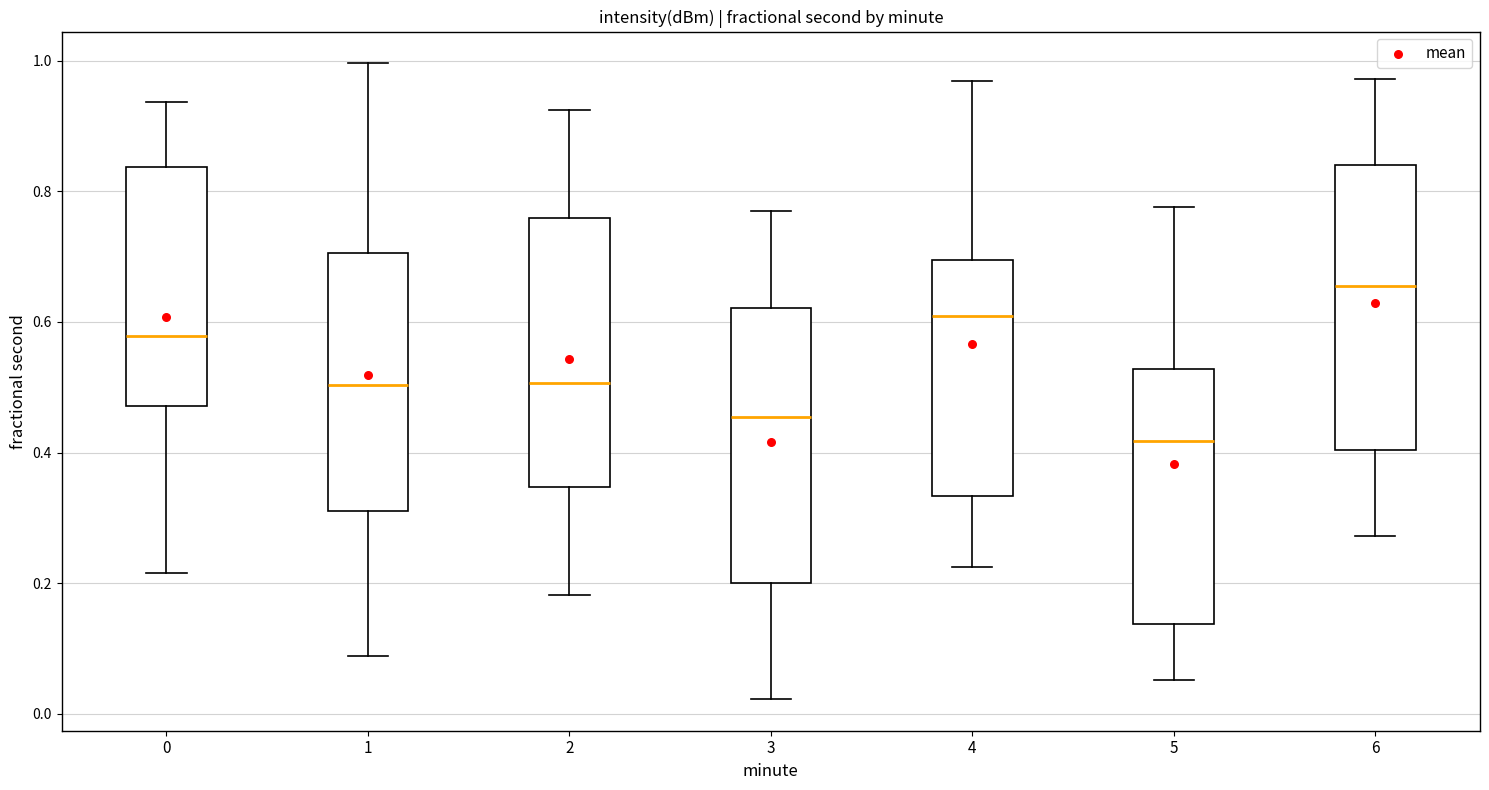

Where does the upper whisker of the box at x = 1 end on the y-axis? The values are not printed on the chart, so give them approximately, as read against the axis.

1.00